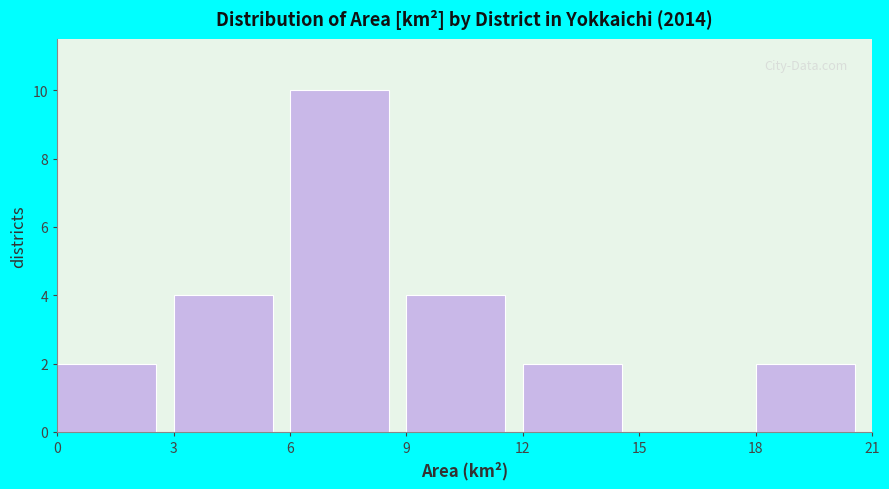

Reading left to right, transcribe this chart: for each bar, give the range it covers on the x-axis and its height. The values are not printed on the chart, so give them approximately, as read against the axis.

0 to 3: 2
3 to 6: 4
6 to 9: 10
9 to 12: 4
12 to 15: 2
15 to 18: 0
18 to 21: 2